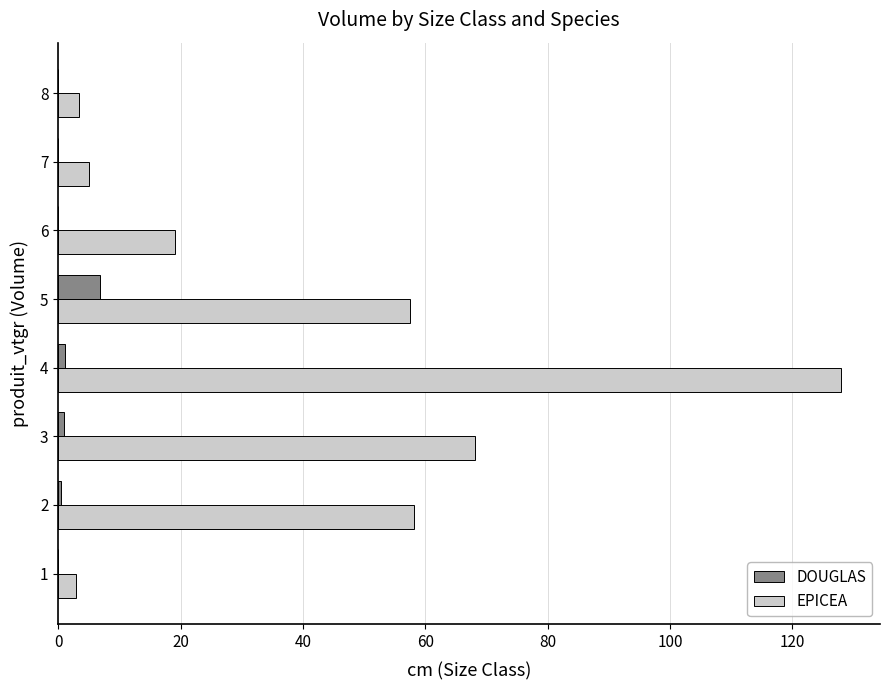

What is the sum of all DOUGLAS values?

9.5